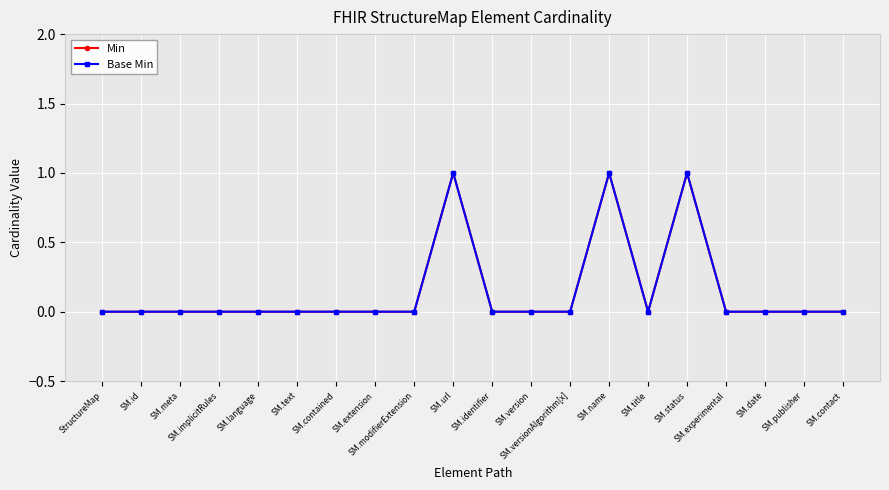

Count the Min values in the range 0 to 1.

20